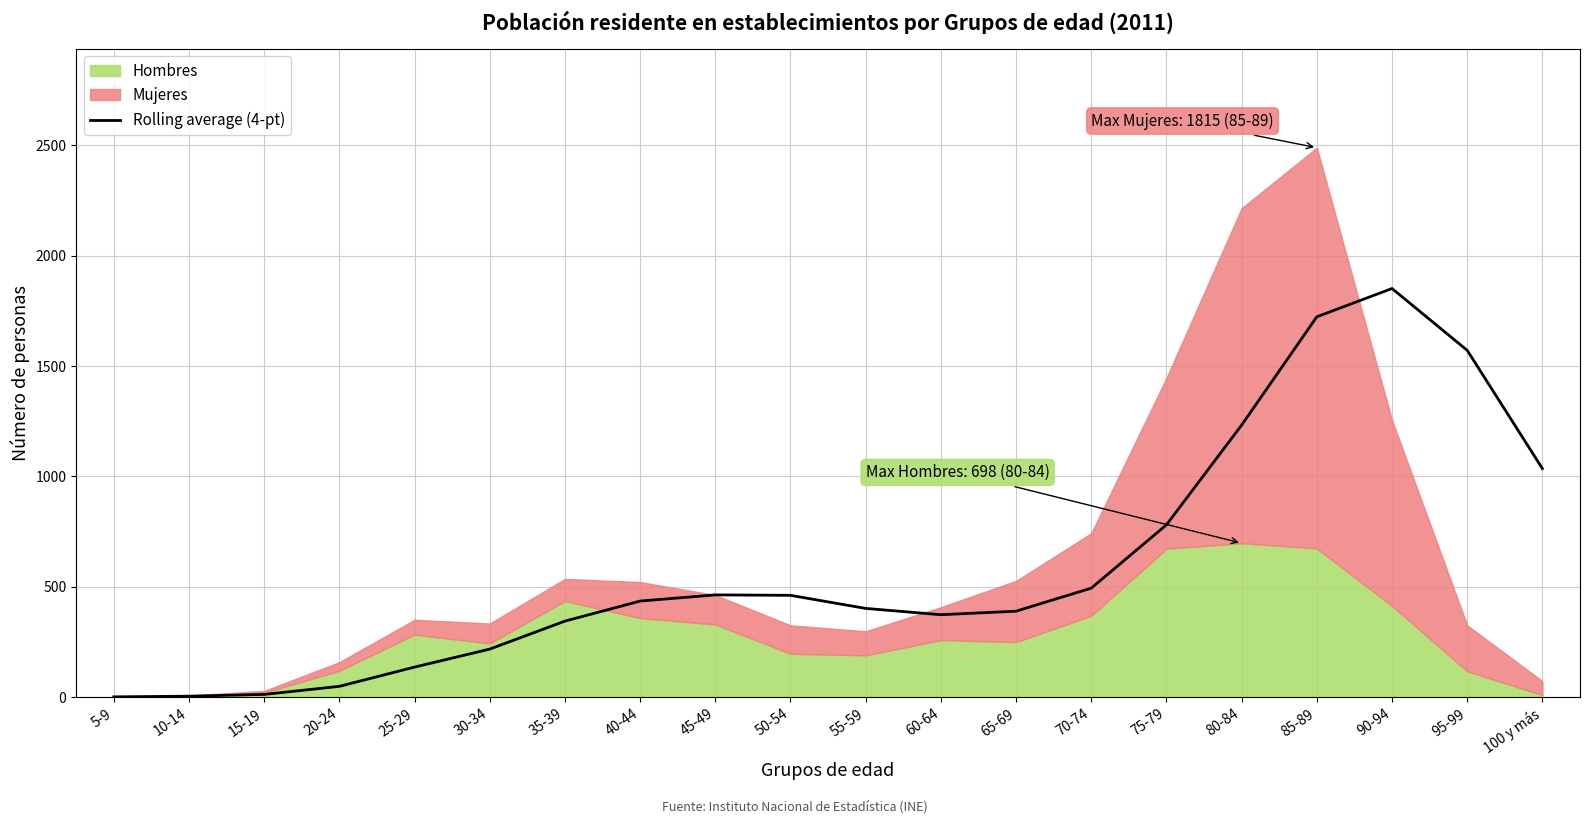

The value at 75-79 is 781.0. True or false?

True